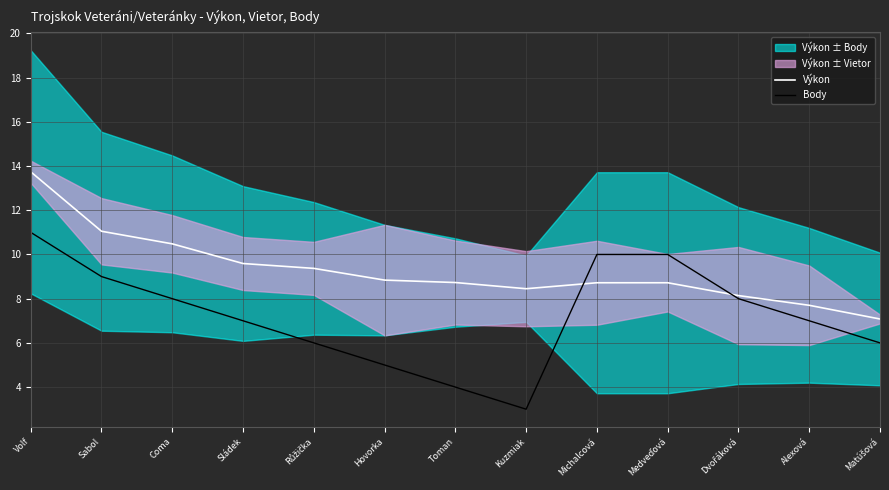

What is the value of the Výkon point at the 3rd from the left?

10.5